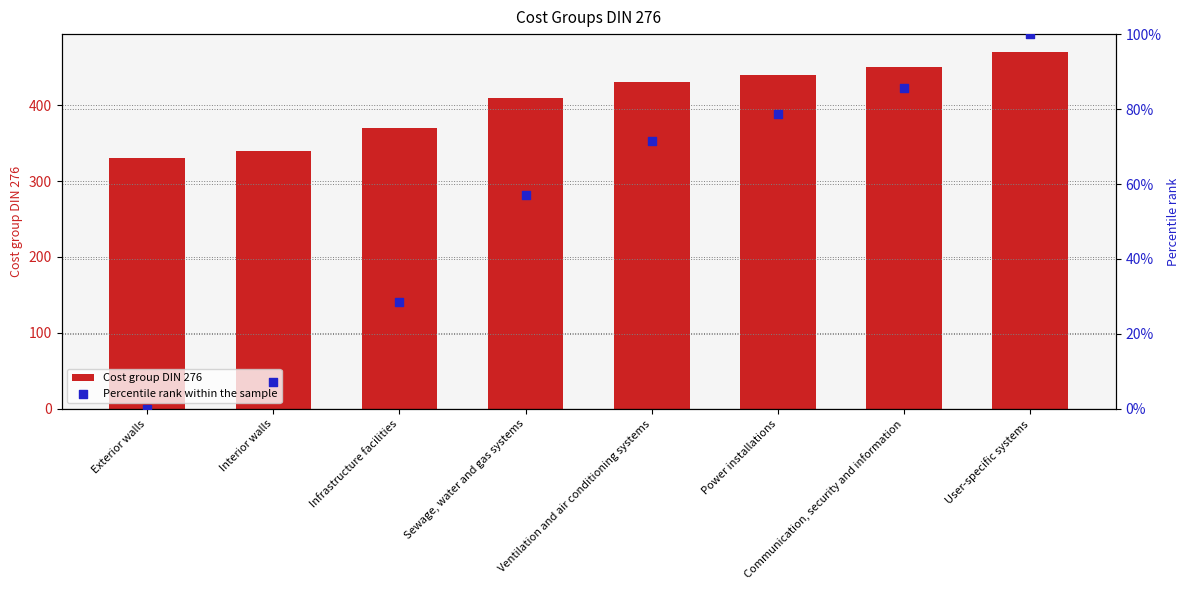

What are all the series names shown in the legend?

Cost group DIN 276, Percentile rank within the sample